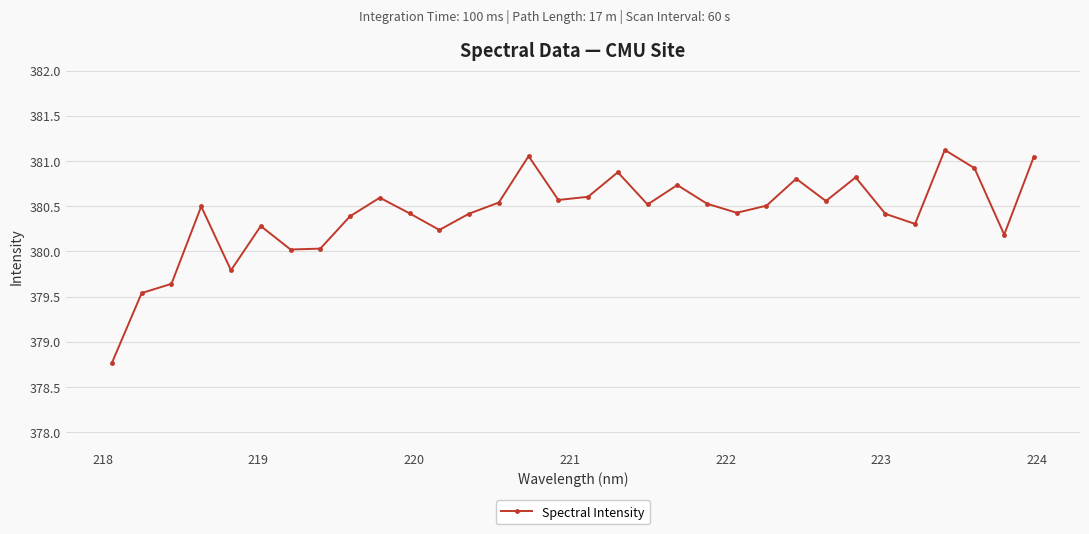

What is the minimum value shown in the chart?

378.8